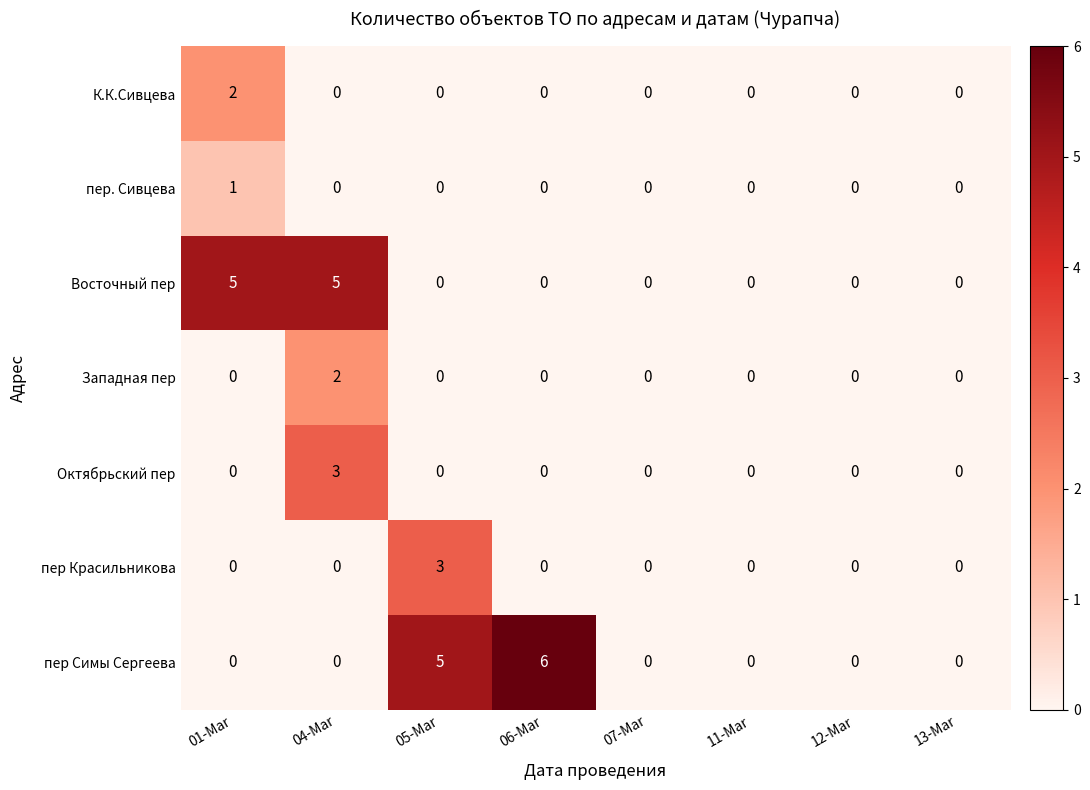

How many data points does each series have?

8